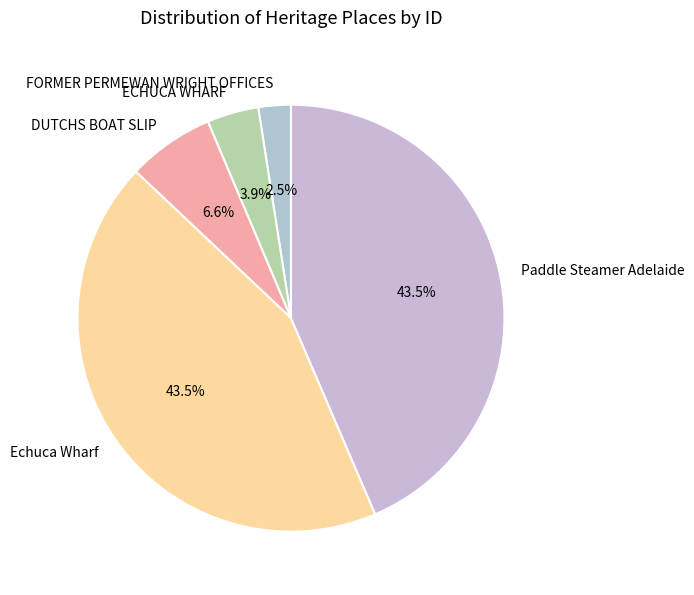

Does Paddle Steamer Adelaide account for over 50% of the chart?

No